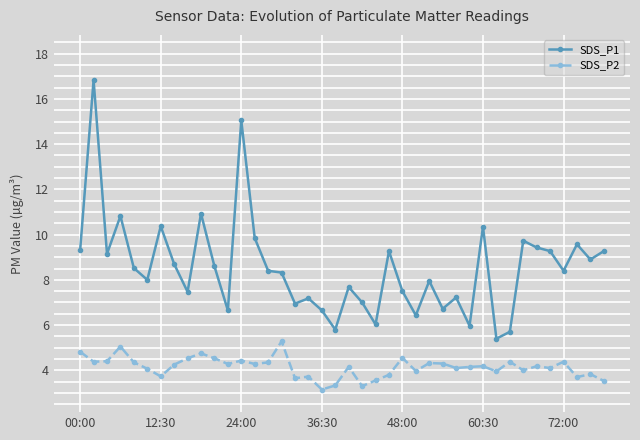

What is the difference between the maximum and second lowest values in the SDS_P2 series?

2.0